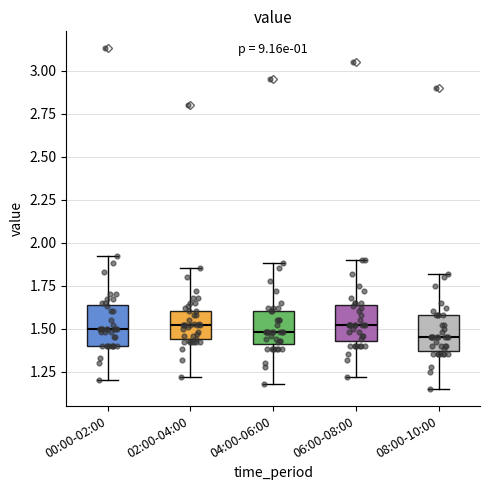

Where is the upper edge of the box for 08:00-10:00 on the y-axis? The values are not printed on the chart, so give them approximately, as read against the axis.

1.60